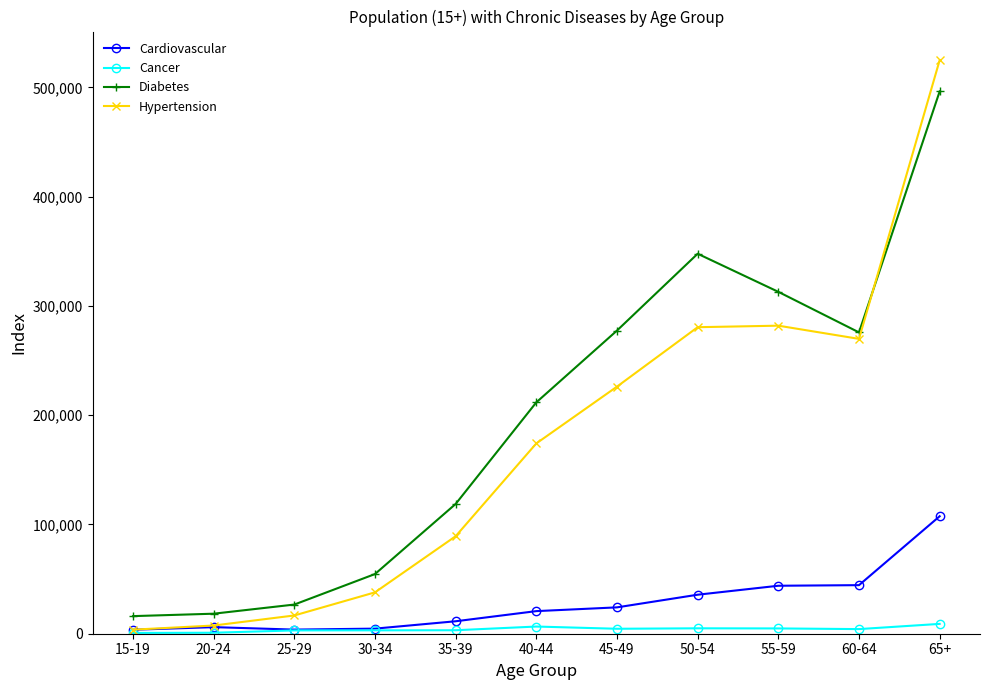

The value of Cardiovascular at 65+ is 153341. True or false?

False